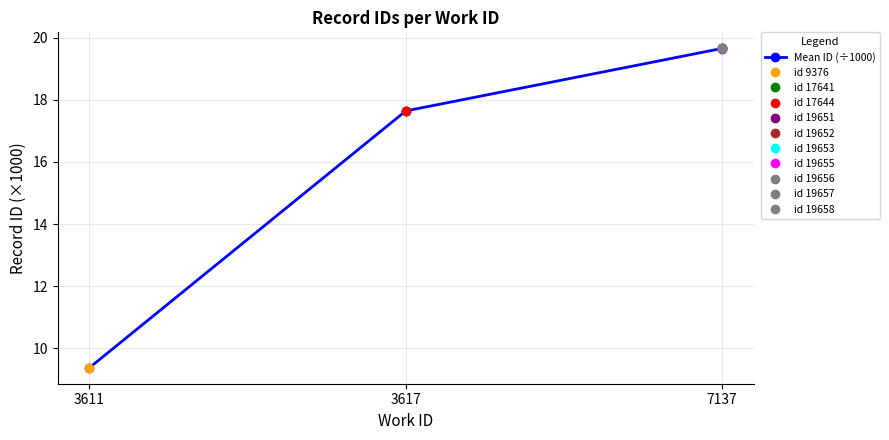

What is the change in value from 3611 to 7137?

+10.3